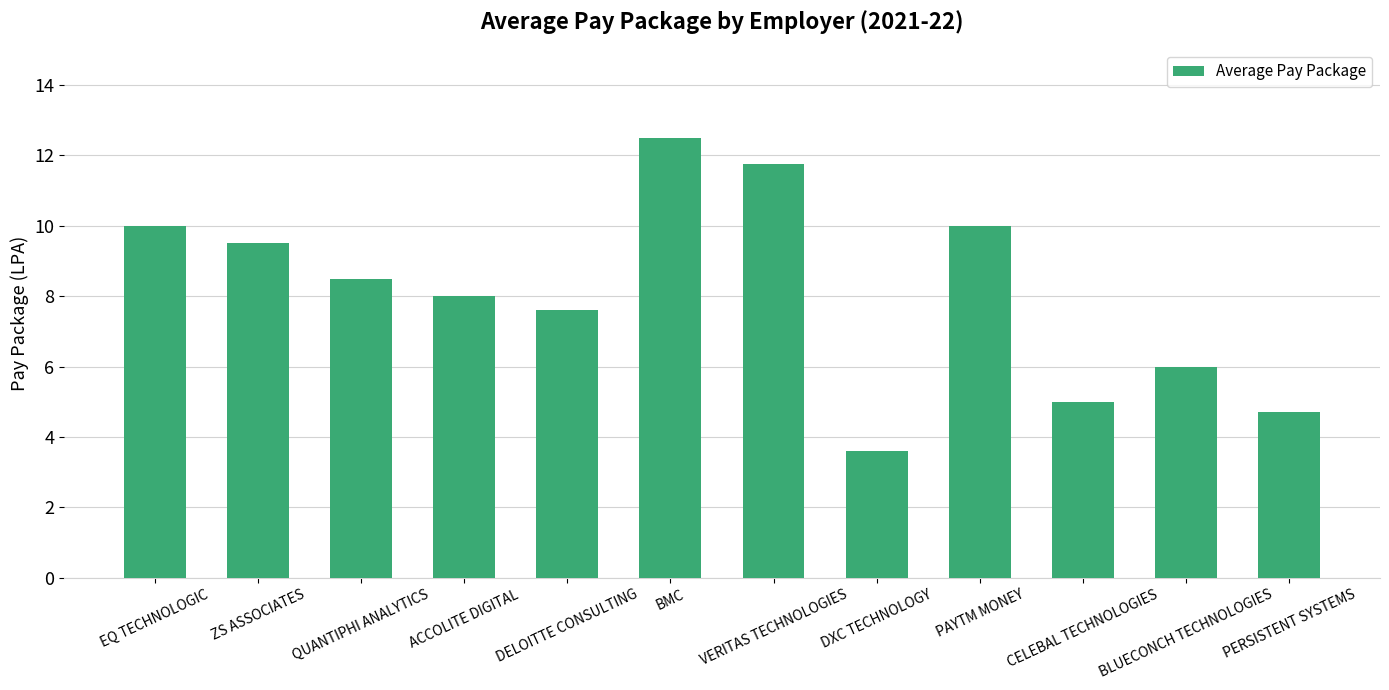

What position from the right is ACCOLITE DIGITAL?

9